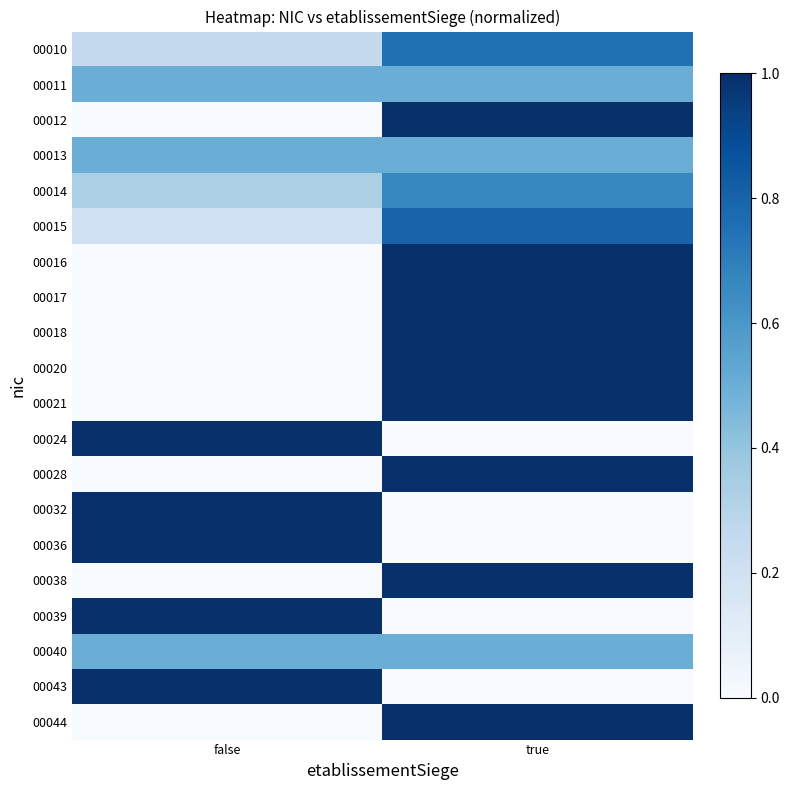

Between true and false, which is larger?

true